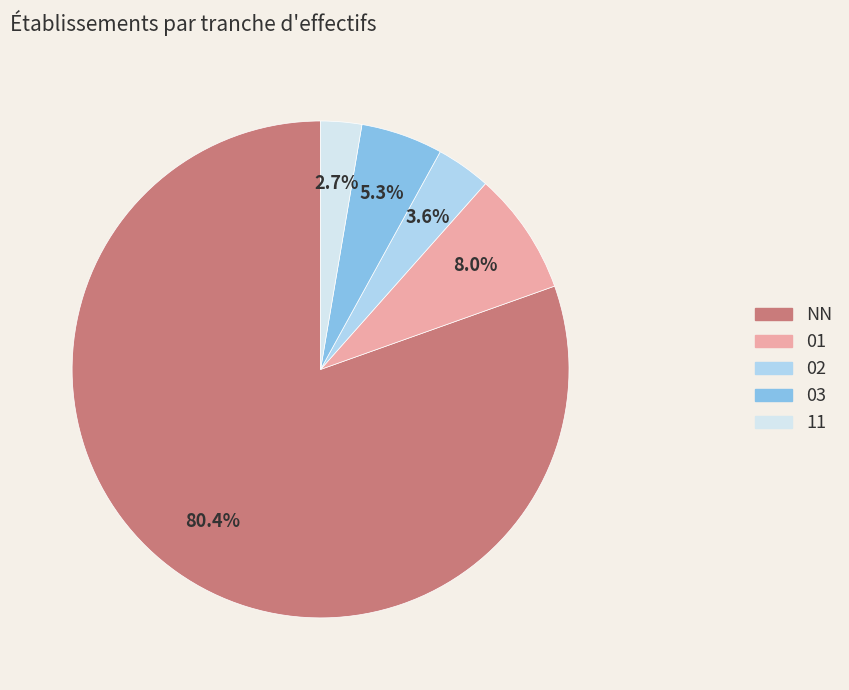

How many segments does this pie chart have?

5